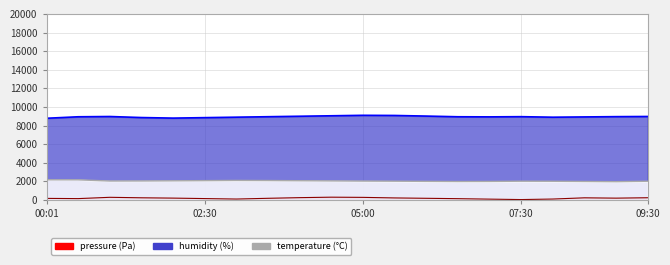

Which series has the widest spread of values?

humidity